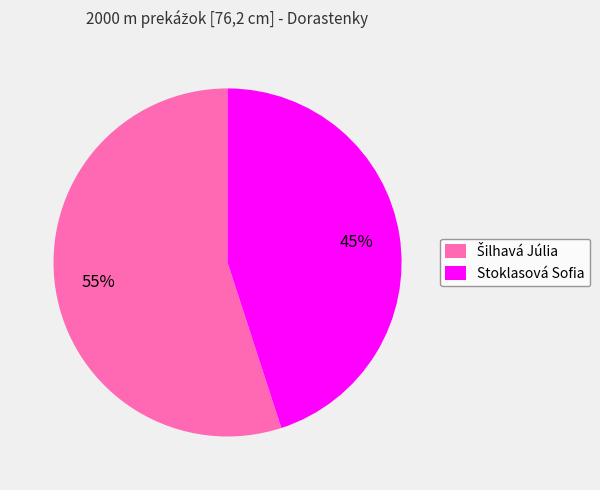

Is there any slice that represents more than half of the pie?

Yes